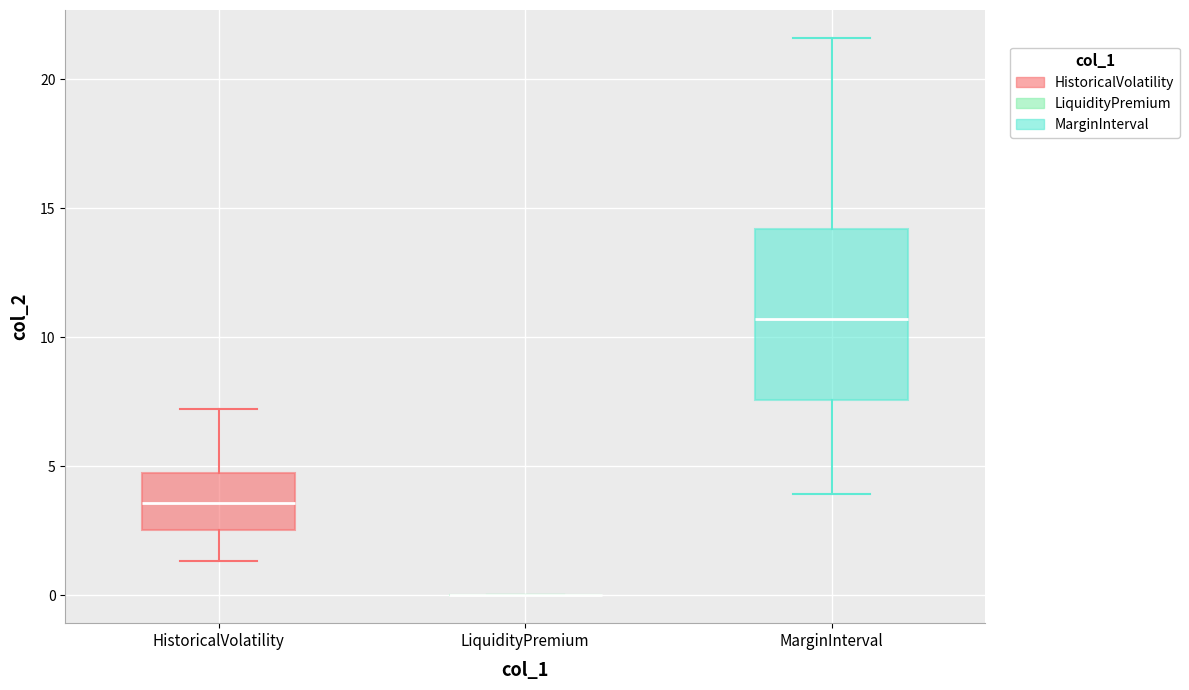

Where does the lower whisker of the box for HistoricalVolatility end on the y-axis? The values are not printed on the chart, so give them approximately, as read against the axis.

1.5